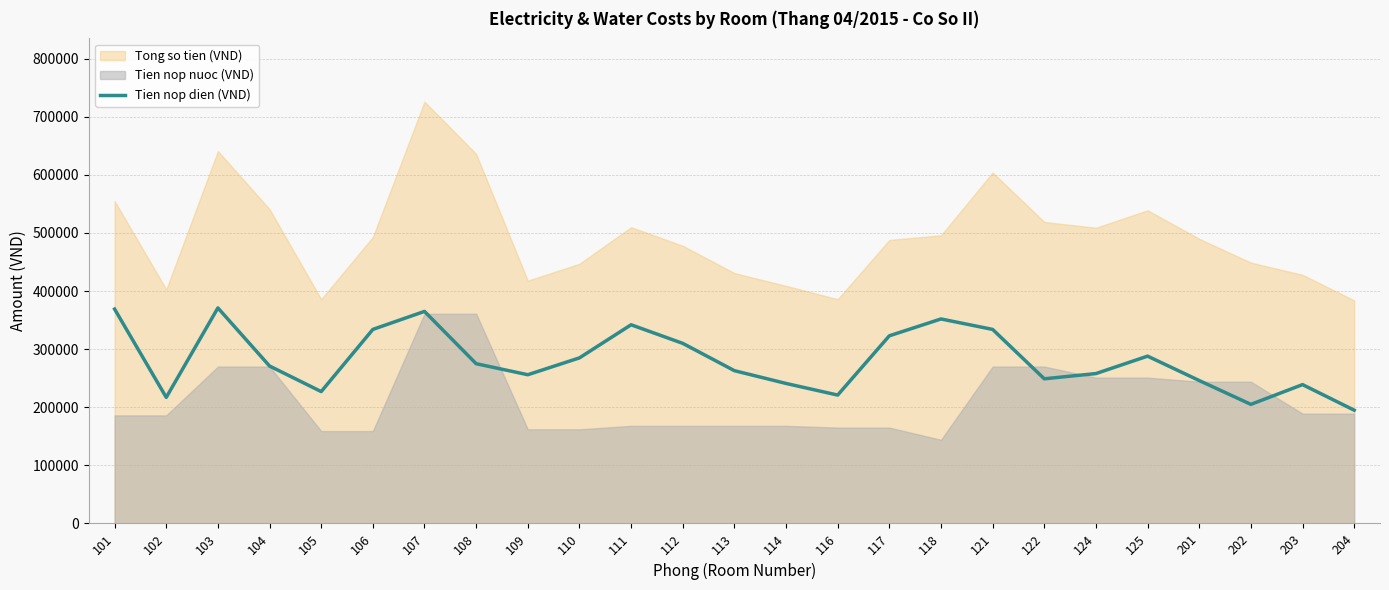

How many lines are shown in the chart?

1